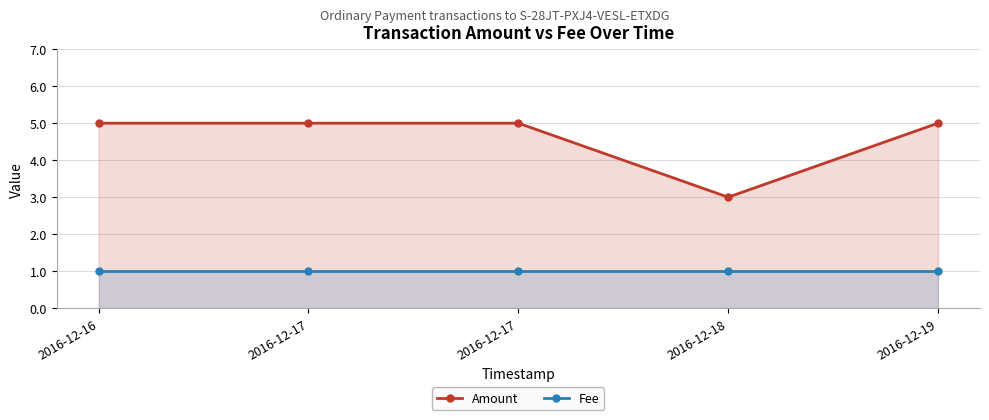

True or false: Fee and Amount cross at least once.

False